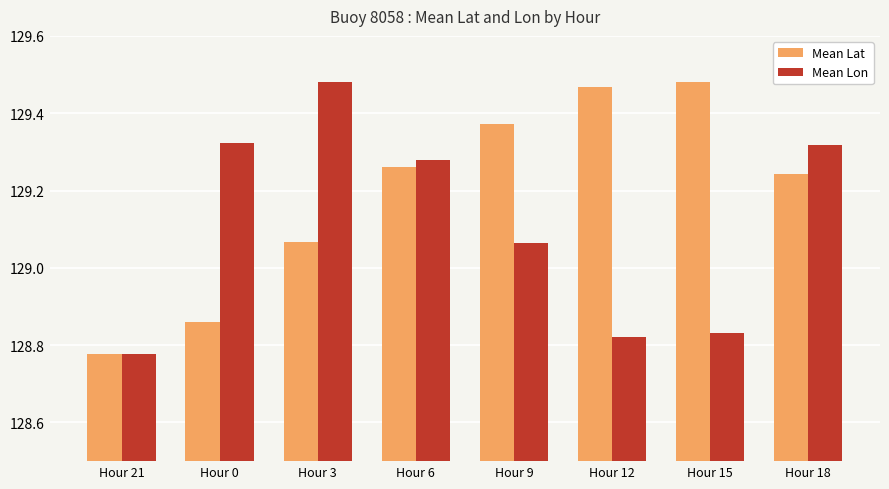

At how many categories does at least one series exceed 129?

7